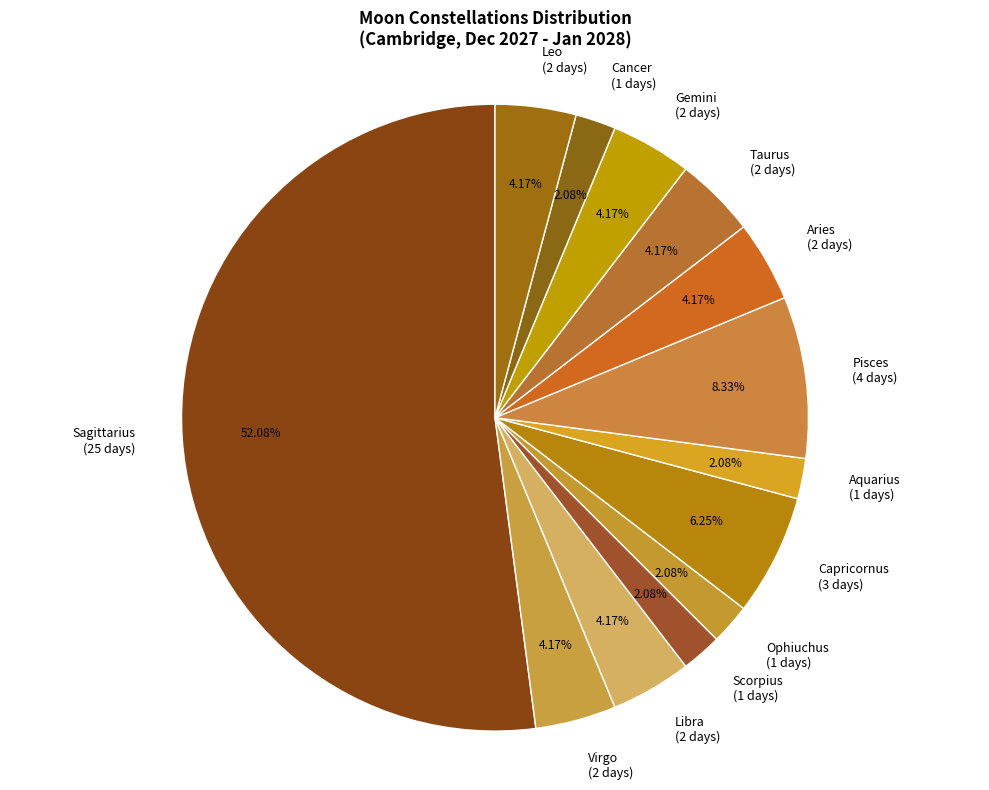

Between Pisces and Sagittarius, which is larger?

Sagittarius